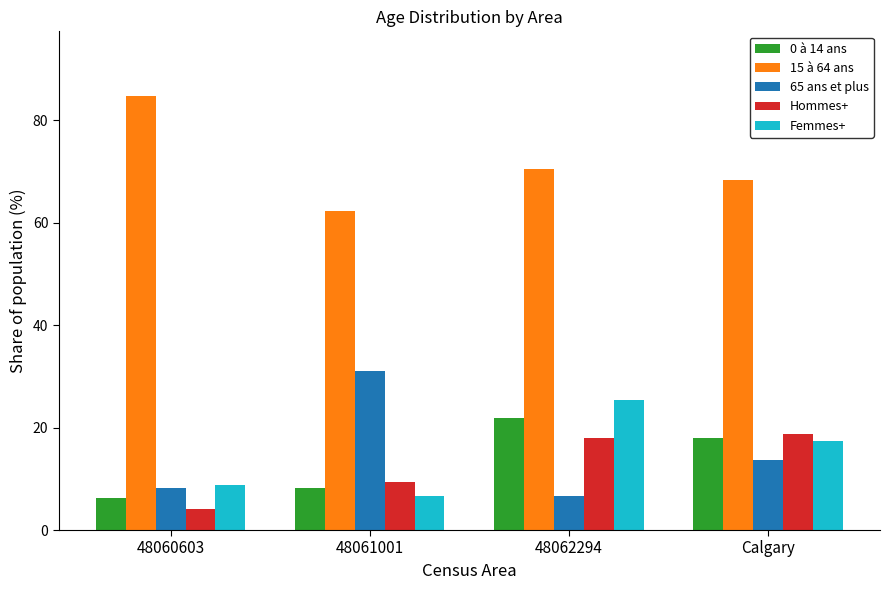

Which category has the highest value in the 0 à 14 ans series?

48062294